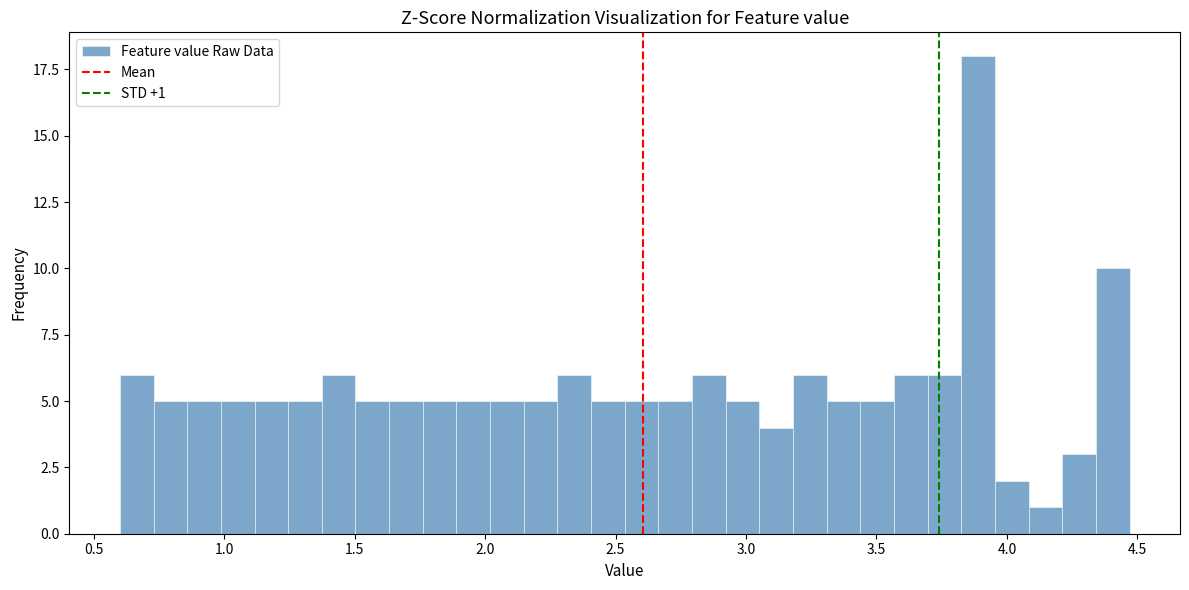

Around what value on the x-axis is the tallest bar? Give the approximate position of its centre, as read against the axis.

3.90